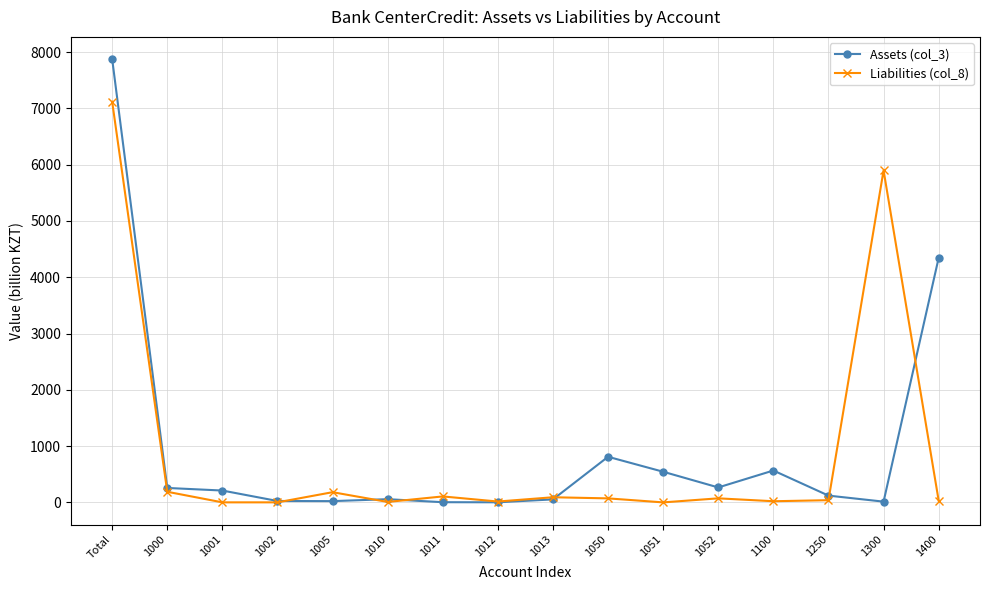

What are all the series names shown in the legend?

Assets (col_3), Liabilities (col_8)